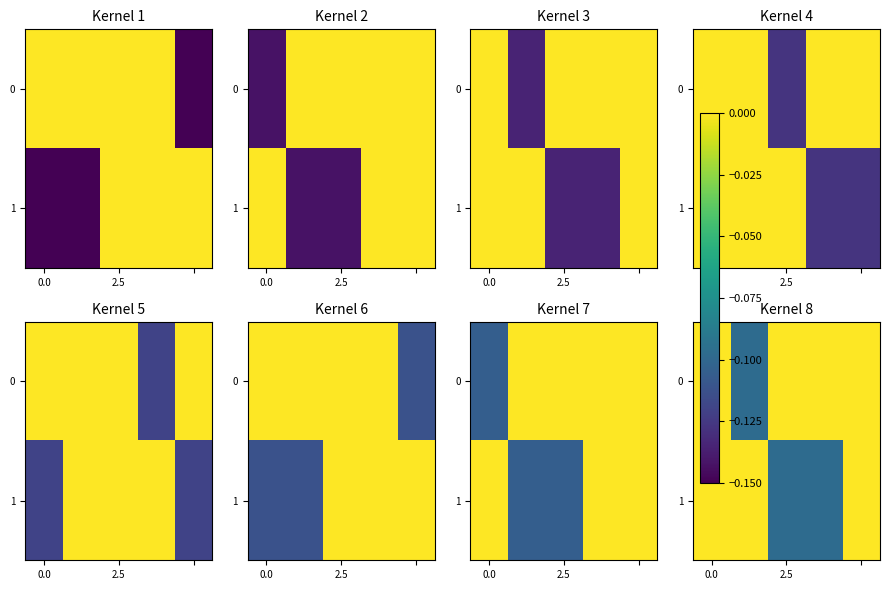

How many values in 0 are below zero?

1